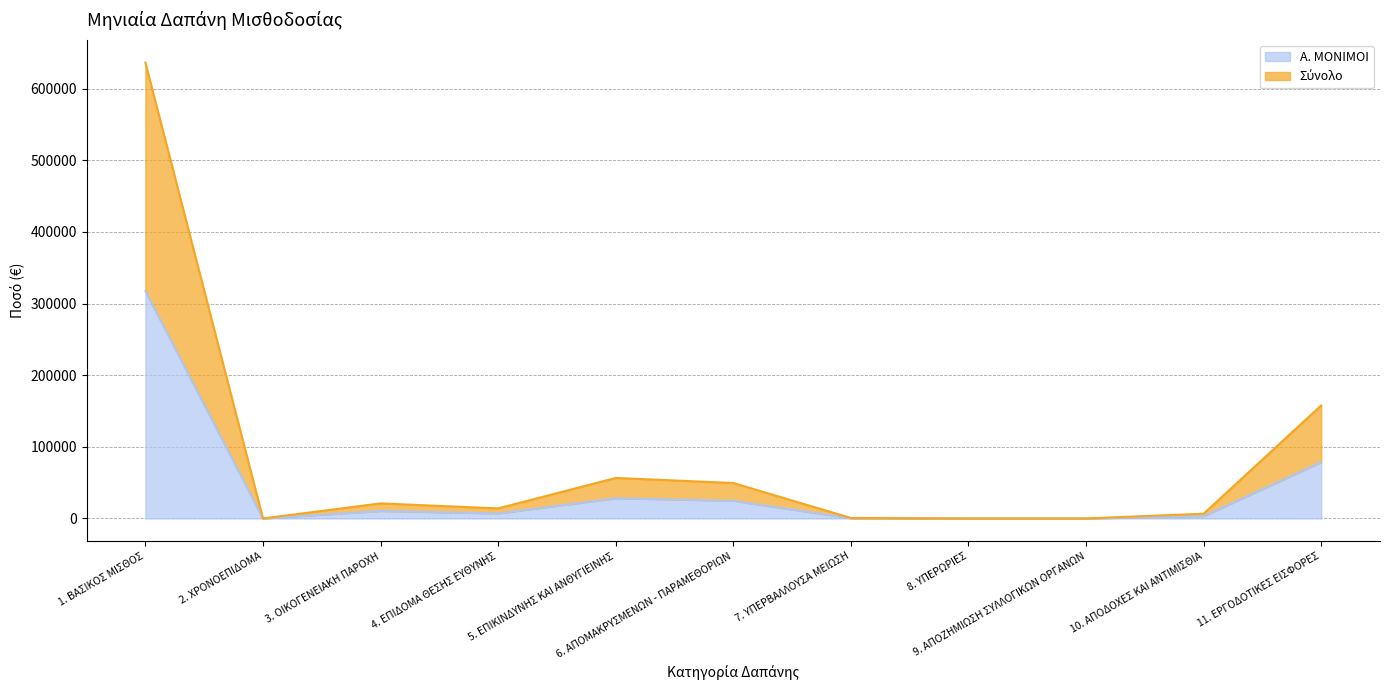

What is the label of the 11th point from the left?

11. ΕΡΓΟΔΟΤΙΚΕΣ ΕΙΣΦΟΡΕΣ